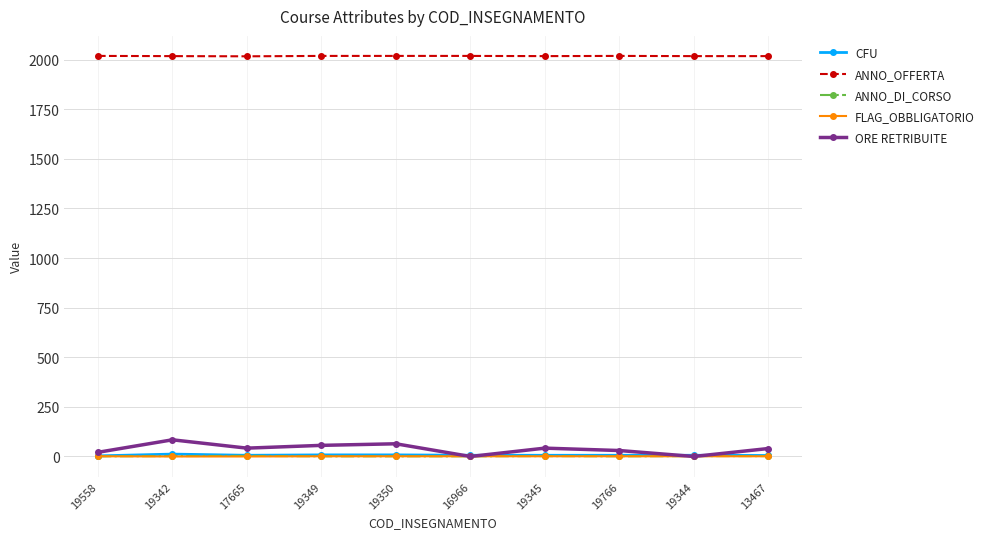

How many lines are shown in the chart?

5